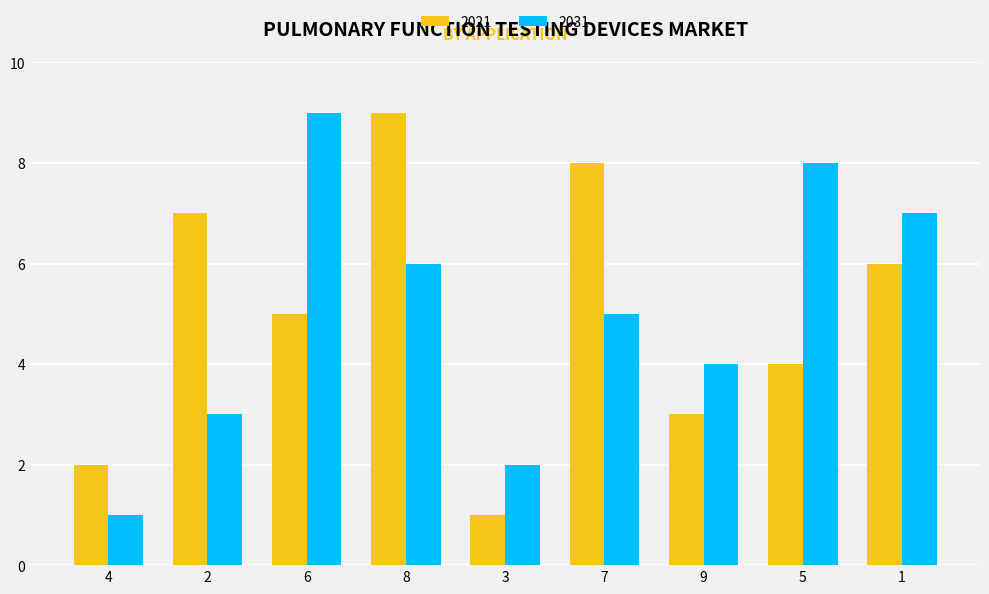

At which label does 2031 reach its minimum?

4